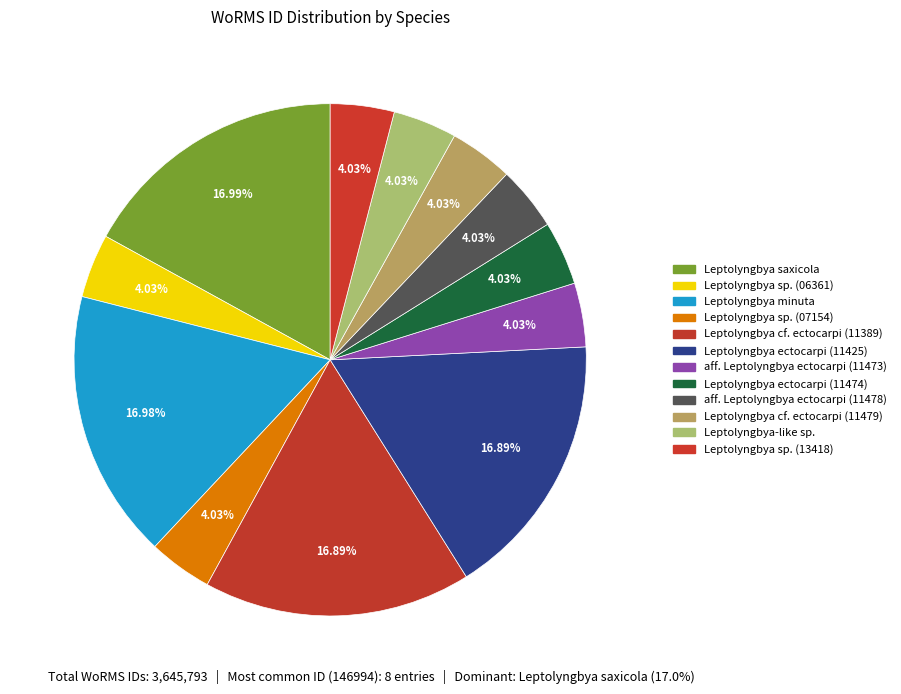

How much of the chart is everything except Leptolyngbya sp. (06361)?

96.0%